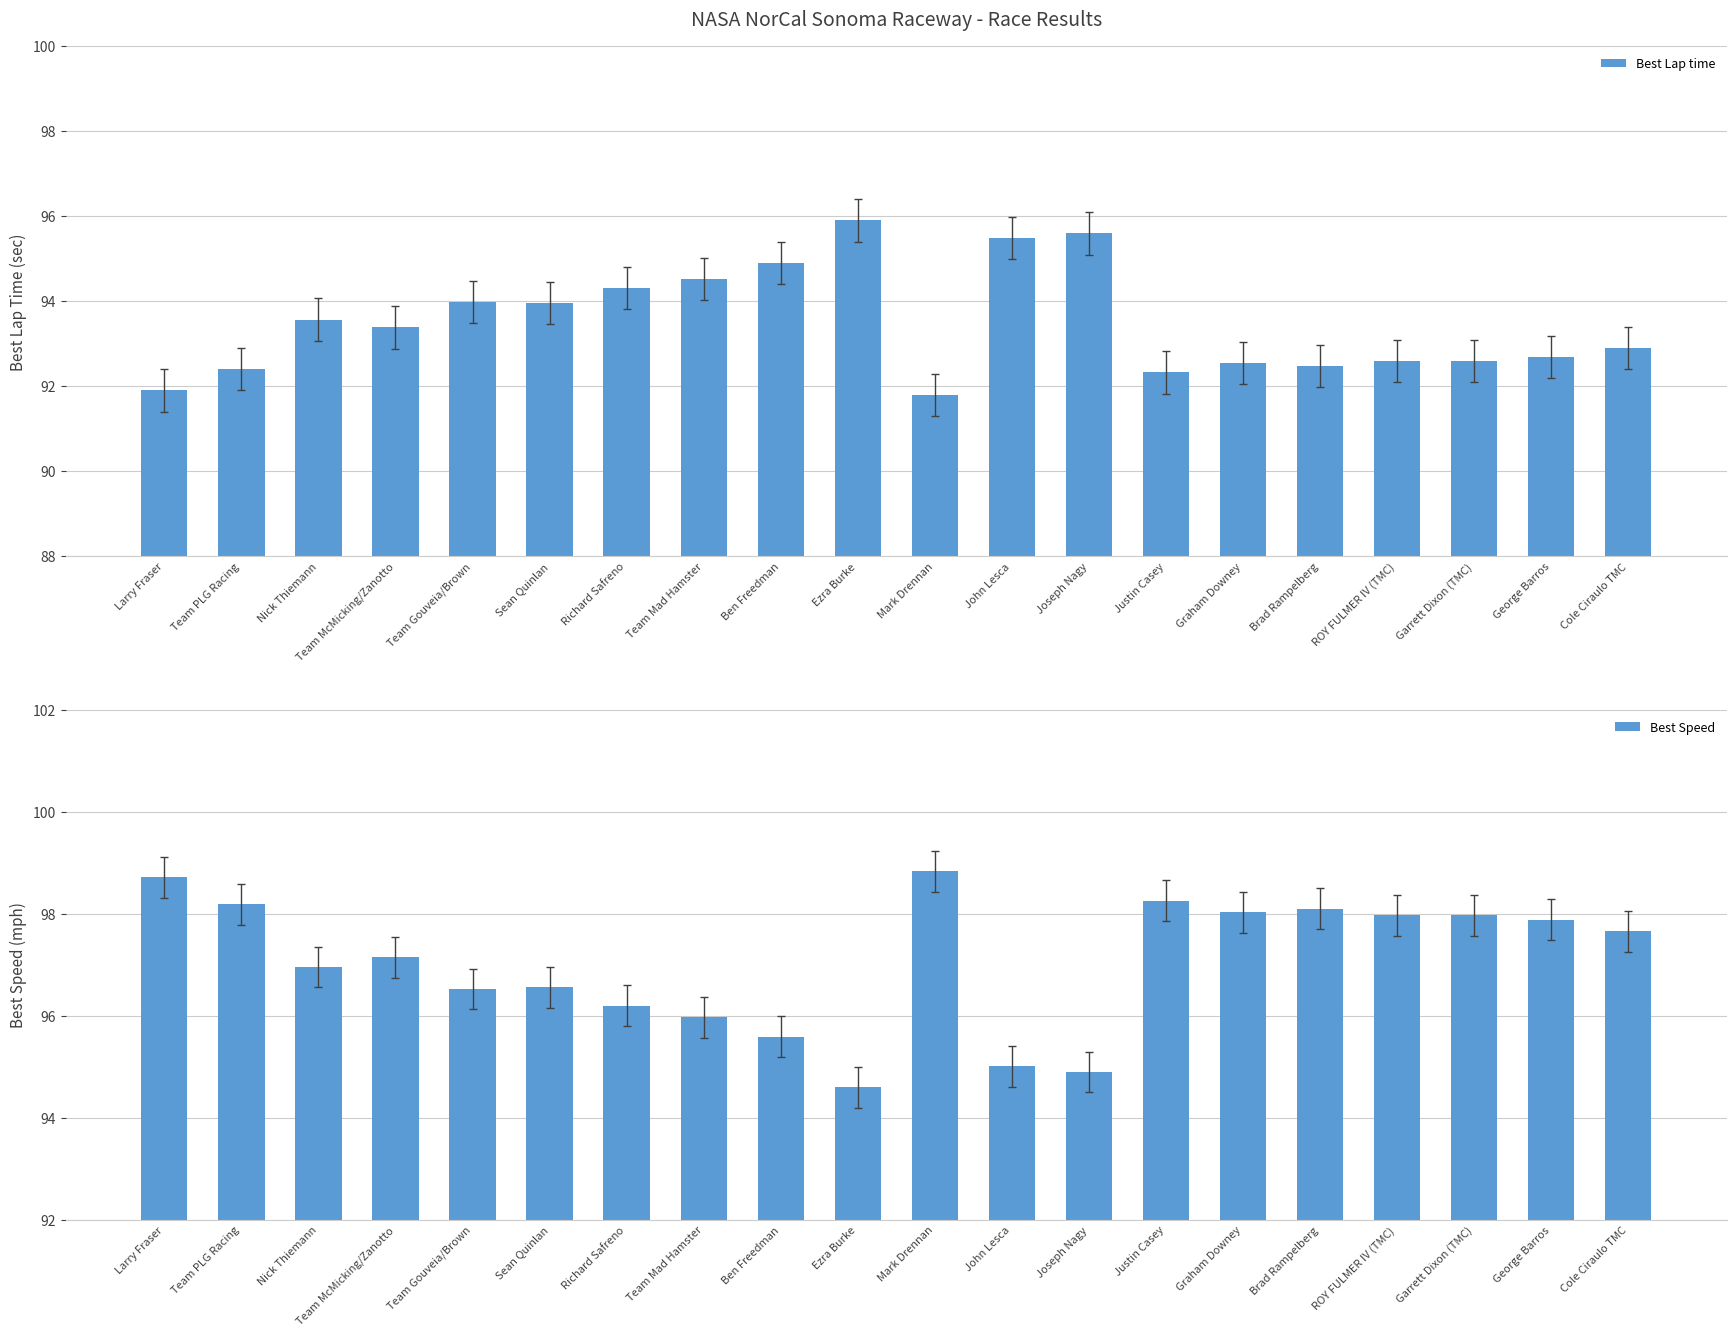

What is the lowest value of the Best Lap time series?

91.8